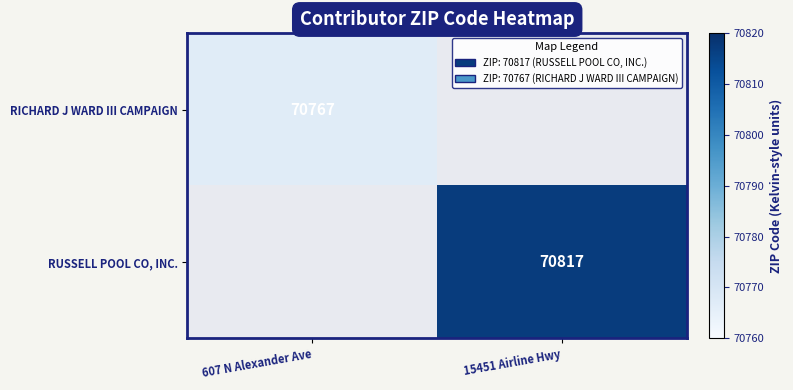

True or false: RICHARD J WARD III CAMPAIGN has a value of 26600 at 607 N Alexander Ave.

False